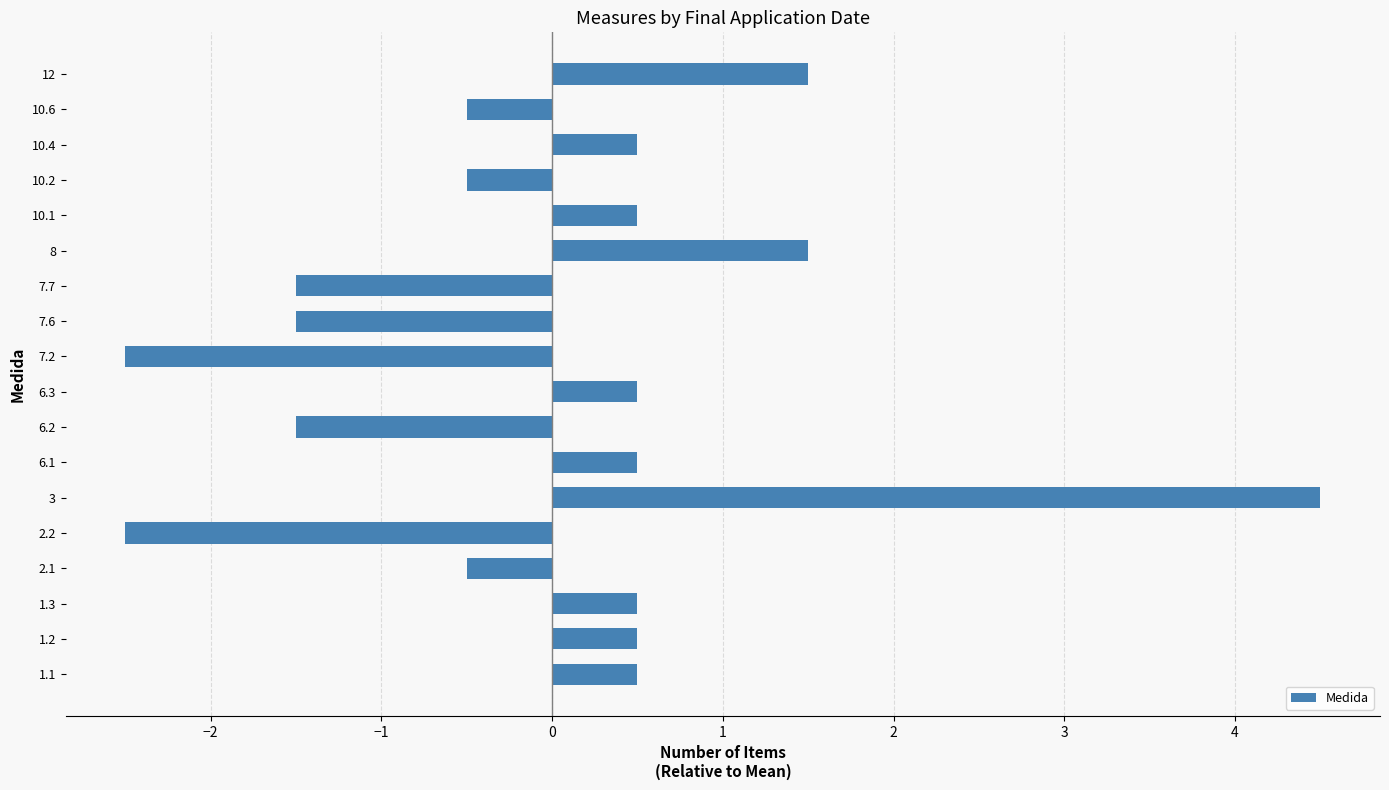

Which category has the highest value across all series?

3